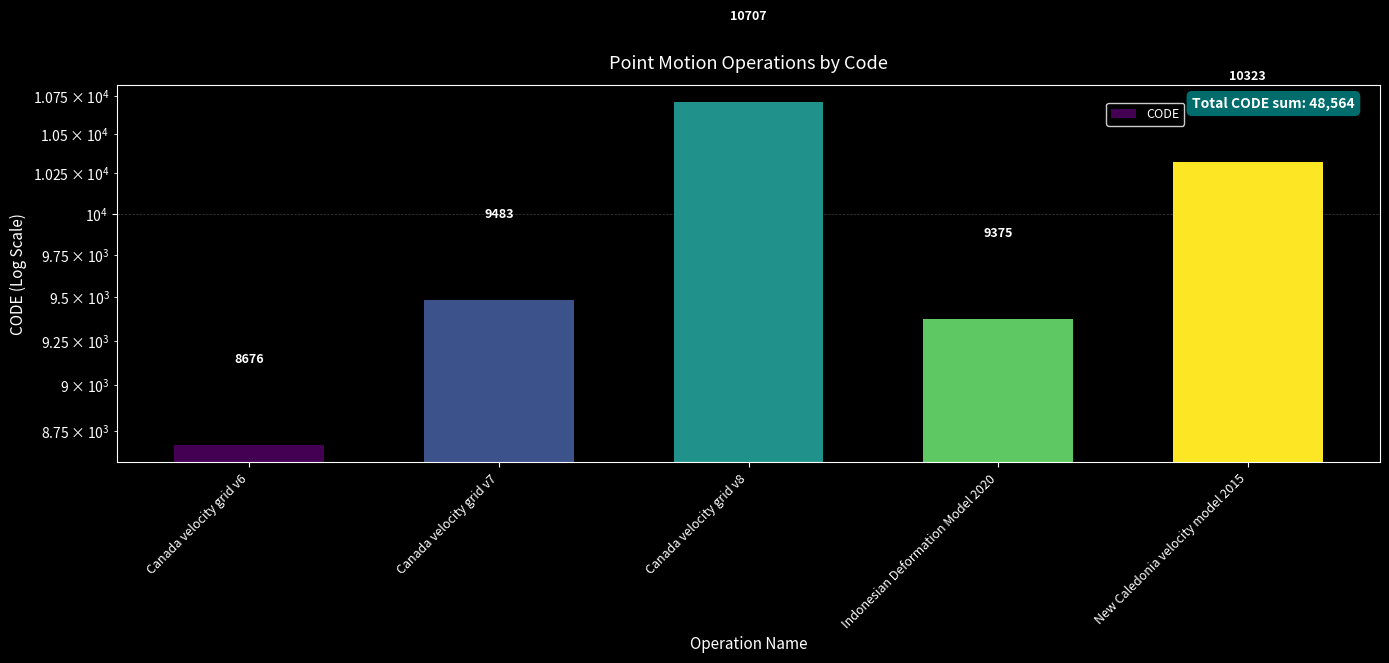

What is the ratio of the value at Indonesian Deformation Model 2020 to the value at Canada velocity grid v6?

1.1